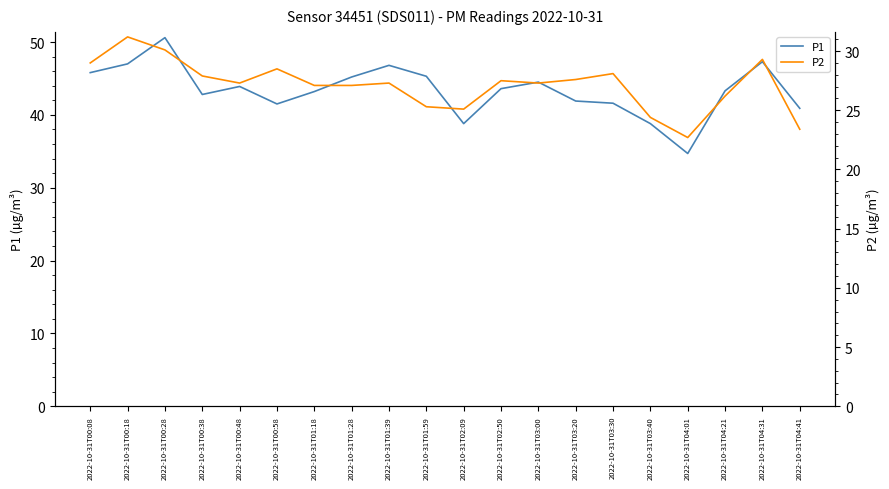

How many lines are shown in the chart?

2